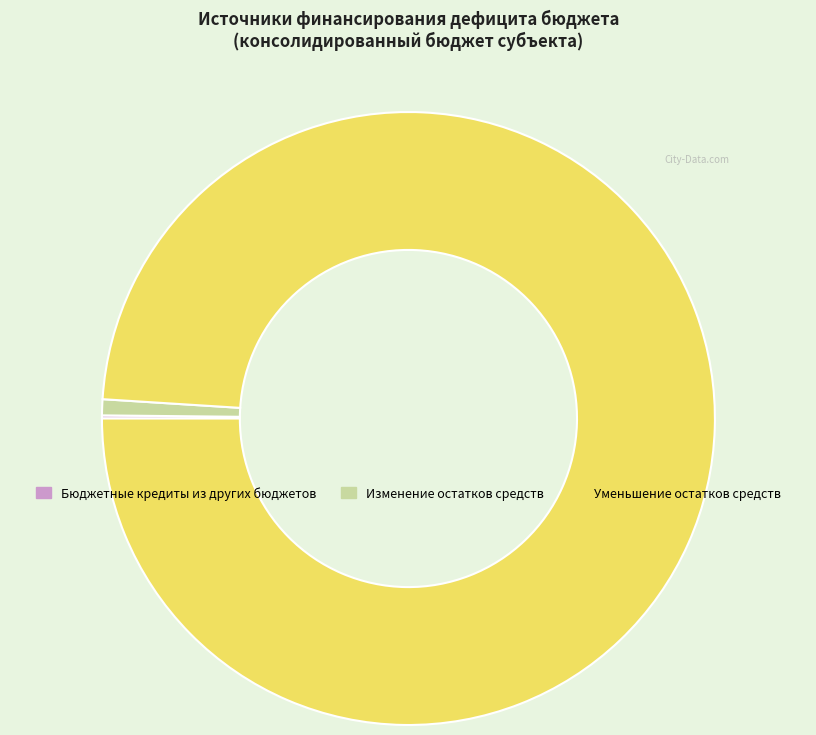

Between Изменение остатков средств and Уменьшение остатков средств, which is larger?

Уменьшение остатков средств